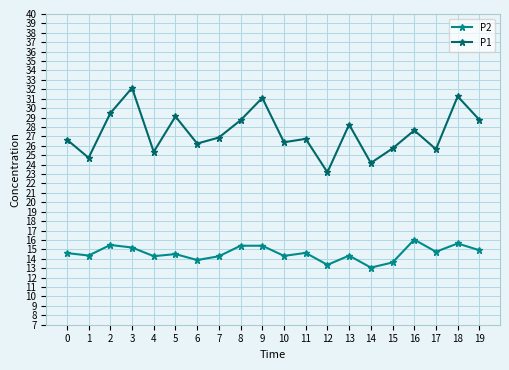

What is the difference between the highest and lowest values at 2?

14.0